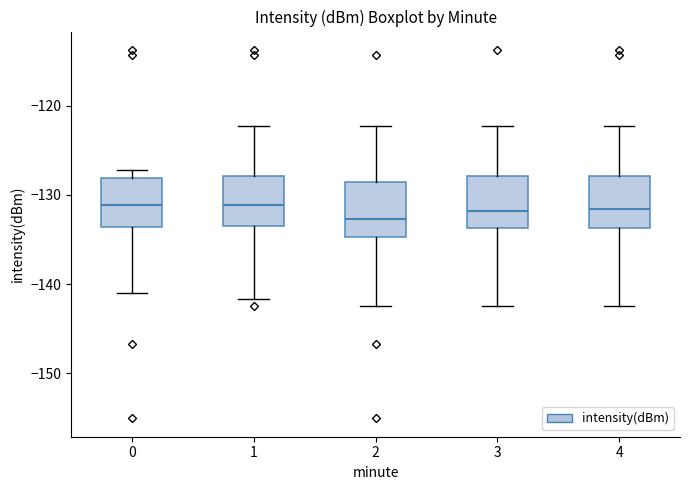

Reading left to right, read every box against the y-axis: the position of its median line, the range the box covers, and the ends of its whiskers. The values are not printed on the chart, so give them approximately, as read against the axis.

0: median -131, box -134 to -128, whiskers -141 to -127
1: median -131, box -133 to -128, whiskers -142 to -122
2: median -133, box -135 to -129, whiskers -142 to -122
3: median -132, box -134 to -128, whiskers -142 to -122
4: median -132, box -134 to -128, whiskers -142 to -122